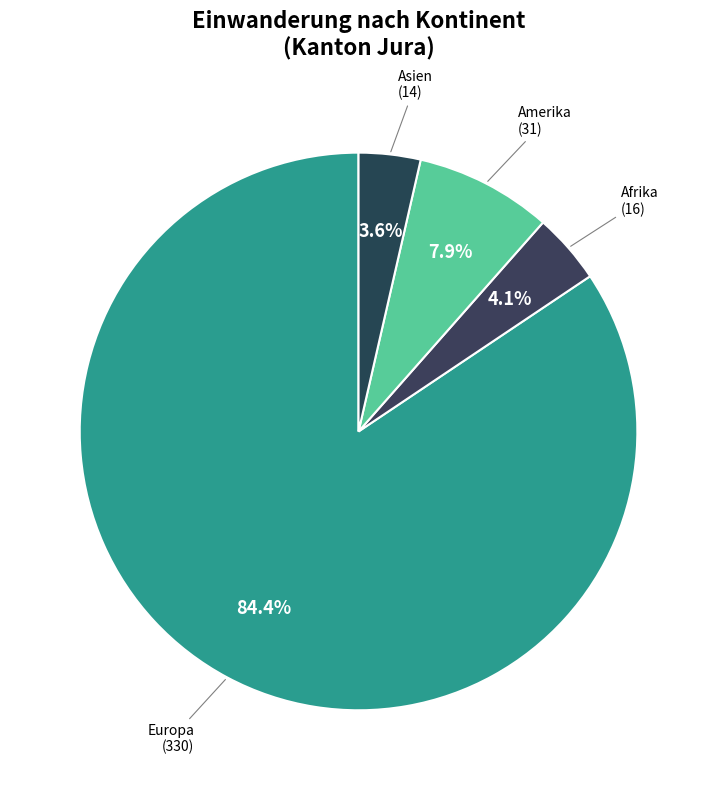

Count the number of slices in the pie.

4